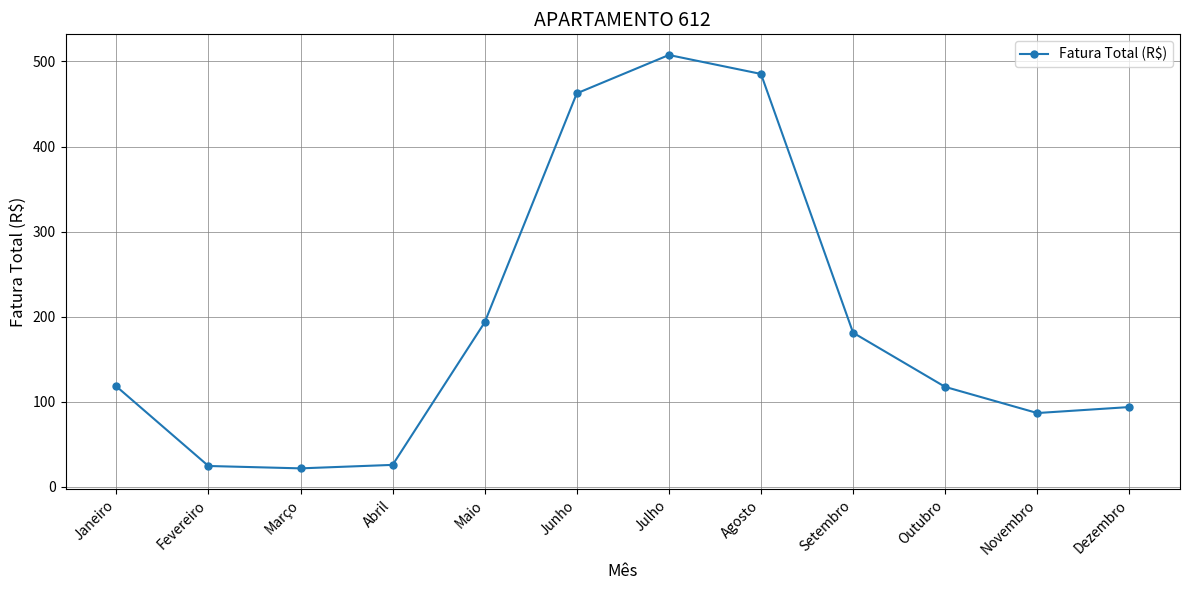

At which category does the chart reach its peak across all series?

Julho